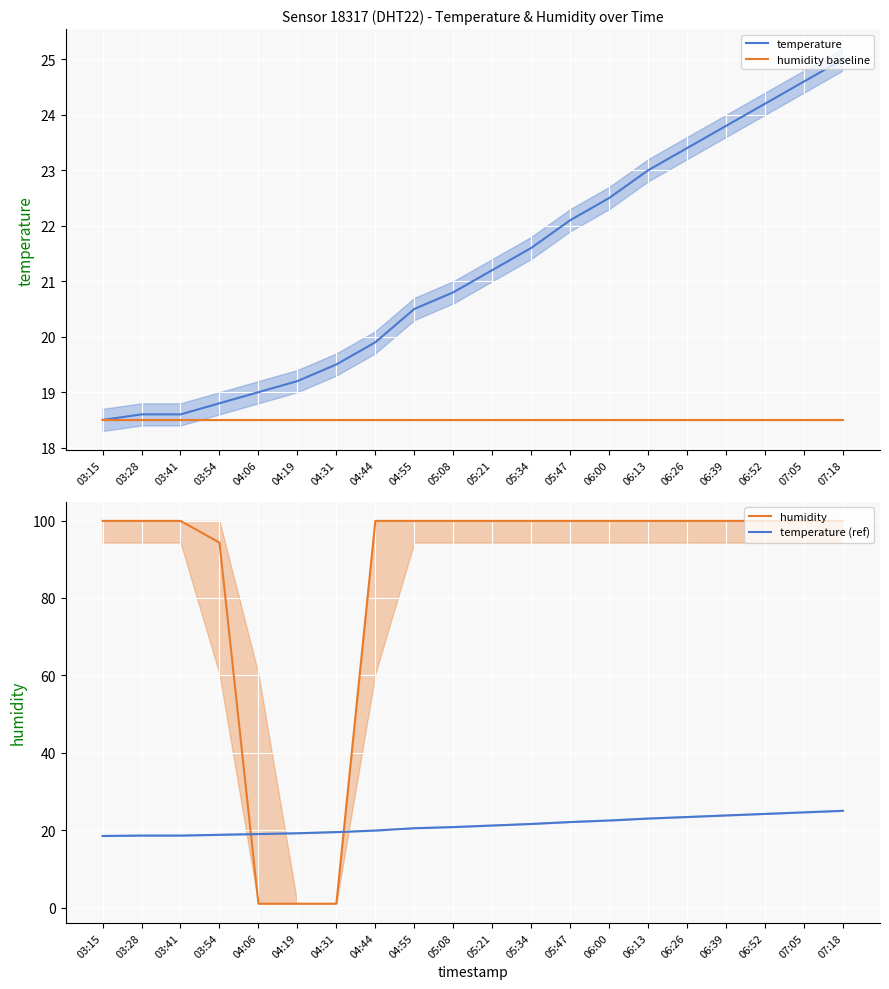

What is the value of the temperature point at the 1st from the left?

18.5